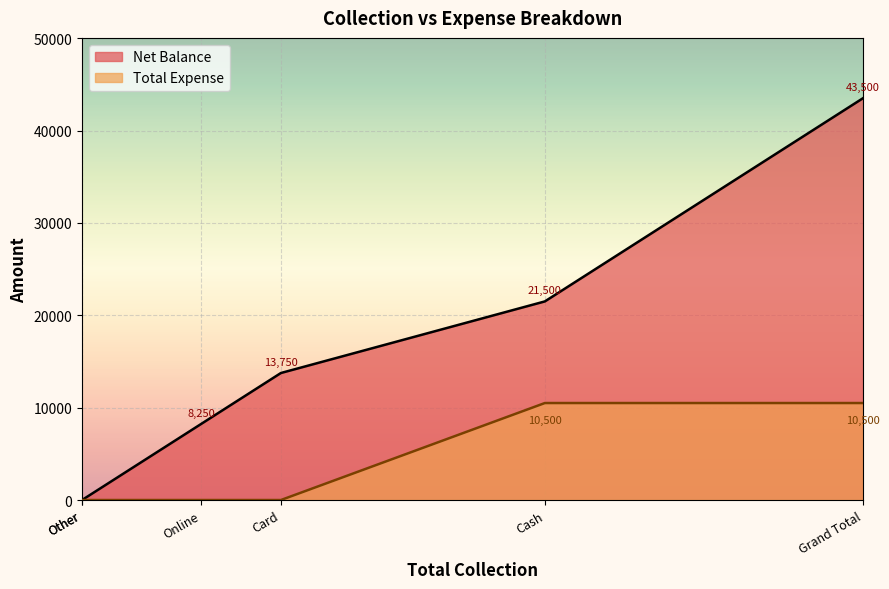

What are all the series names shown in the legend?

Net Balance, Total Expense